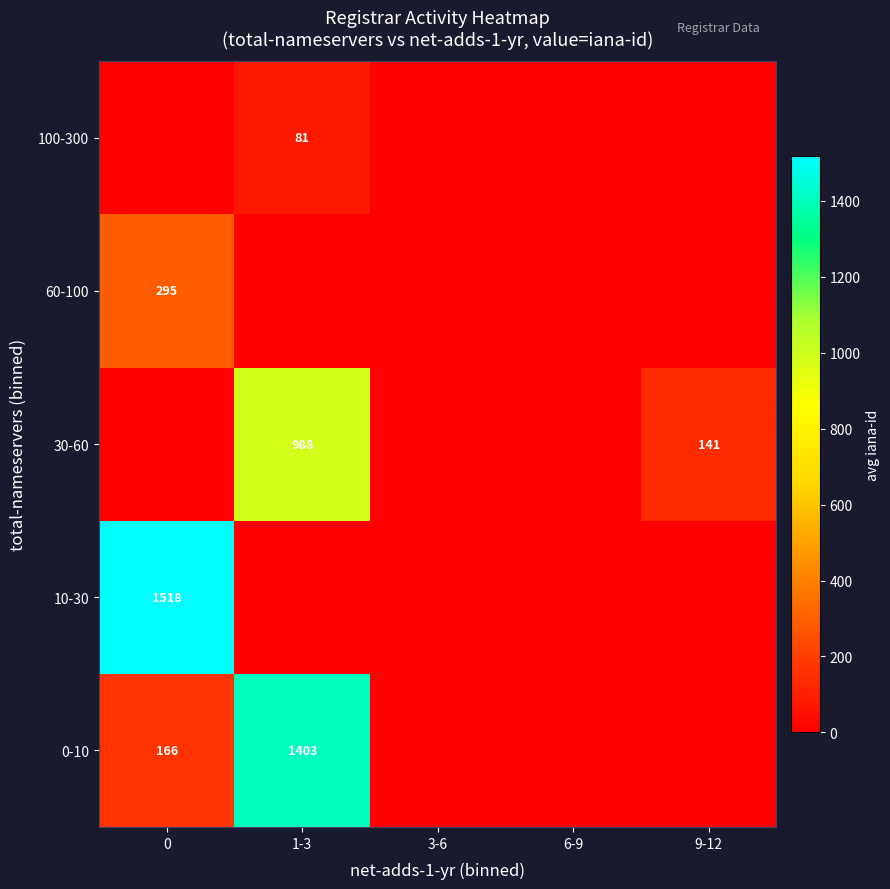

What is the total value across all series at 1-3?

2472.0